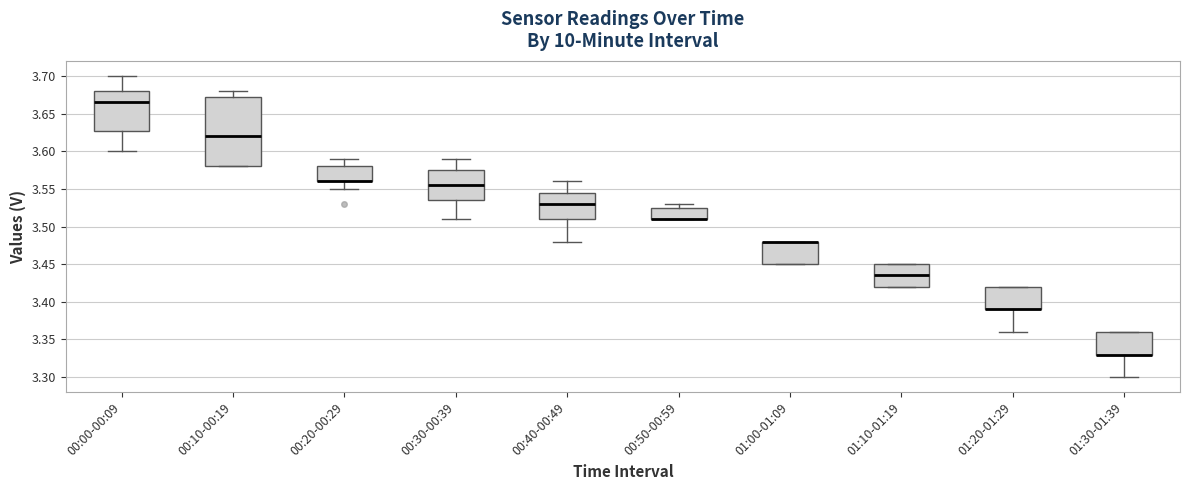

Reading left to right, read every box against the y-axis: the position of its median line, the range the box covers, and the ends of its whiskers. The values are not printed on the chart, so give them approximately, as read against the axis.

00:00-00:09: median 3.665, box 3.630 to 3.680, whiskers 3.600 to 3.700
00:10-00:19: median 3.620, box 3.580 to 3.675, whiskers 3.580 to 3.680
00:20-00:29: median 3.560 (drawn on the box's lower edge), box 3.560 to 3.580, whiskers 3.550 to 3.590
00:30-00:39: median 3.555, box 3.535 to 3.575, whiskers 3.510 to 3.590
00:40-00:49: median 3.530, box 3.510 to 3.545, whiskers 3.480 to 3.560
00:50-00:59: median 3.510 (drawn on the box's lower edge), box 3.510 to 3.525, whiskers 3.510 to 3.530
01:00-01:09: median 3.480 (drawn on the box's upper edge), box 3.450 to 3.480, whiskers 3.450 to 3.480
01:10-01:19: median 3.435, box 3.420 to 3.450, whiskers 3.420 to 3.450
01:20-01:29: median 3.390 (drawn on the box's lower edge), box 3.390 to 3.420, whiskers 3.360 to 3.420
01:30-01:39: median 3.330 (drawn on the box's lower edge), box 3.330 to 3.360, whiskers 3.300 to 3.360